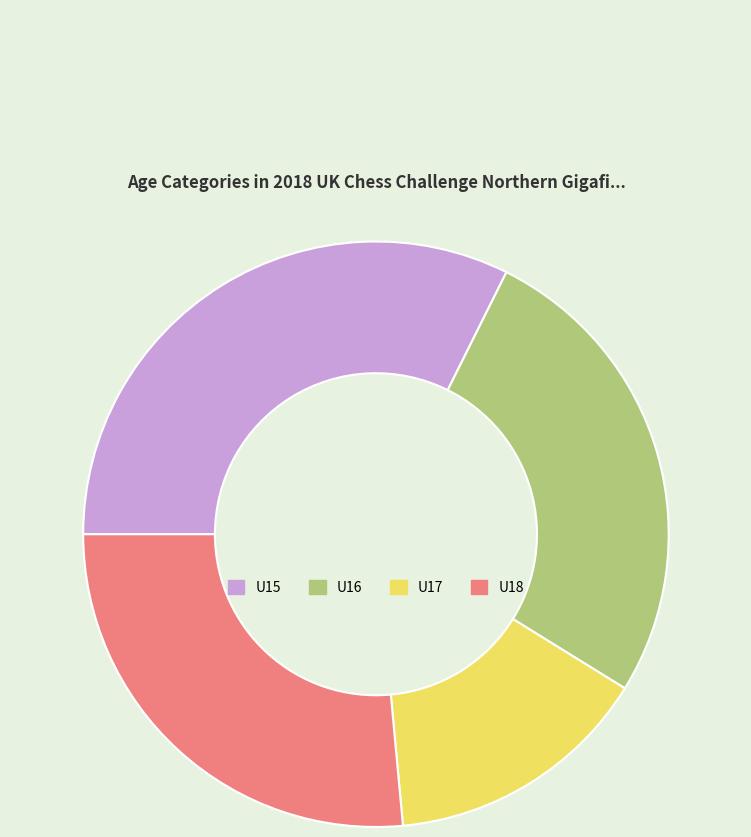

Approximately how many times larger is the value at U18 compared to U17?

1.8